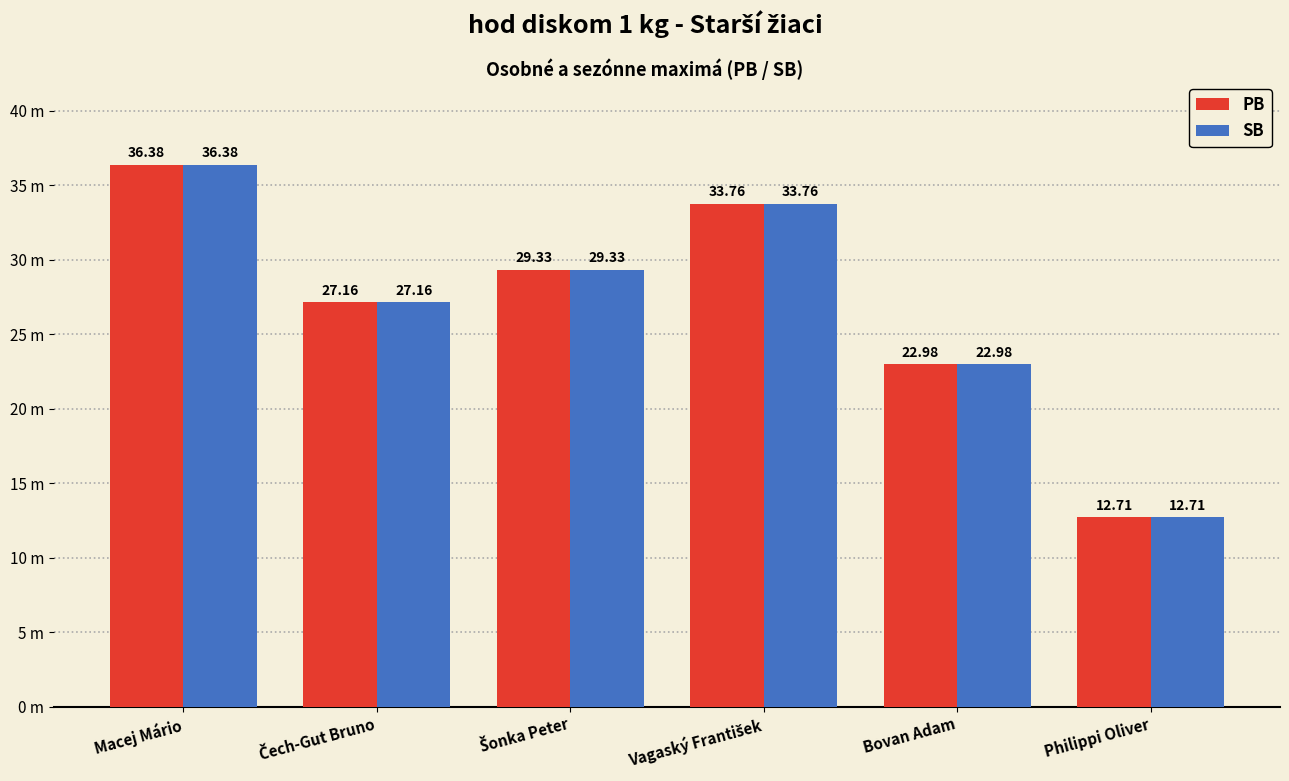

Are the bars grouped side by side (vs. stacked)?

Yes